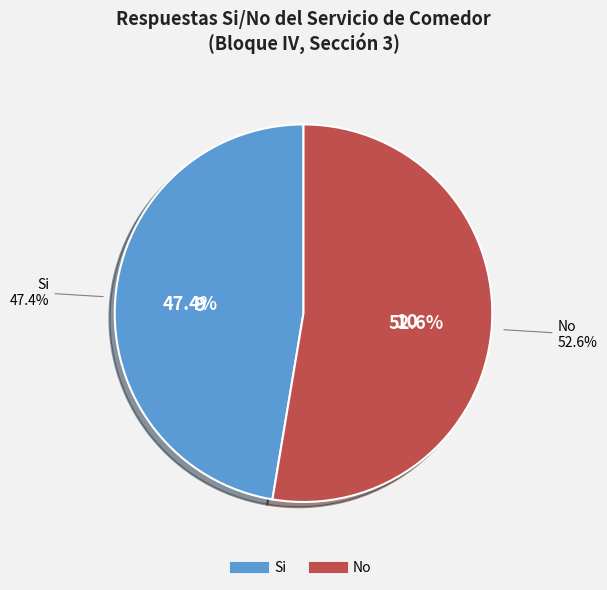

The No slice represents 45% of the pie. True or false?

False